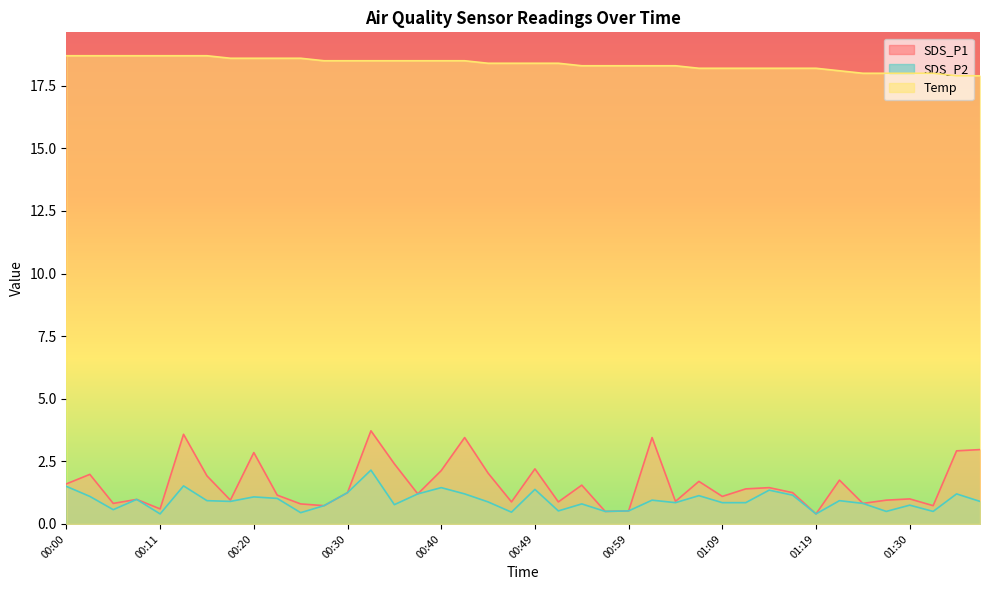

What is the lowest value of the SDS_P2 series?

0.4